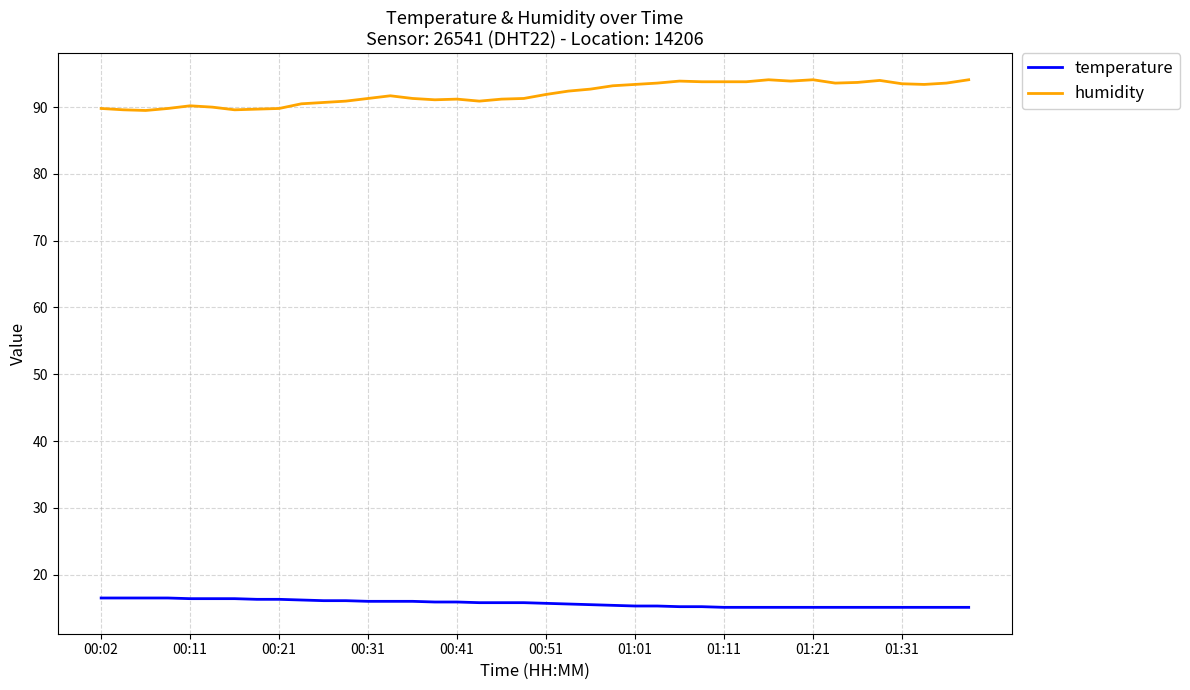

Which series has the largest total across all categories?

humidity